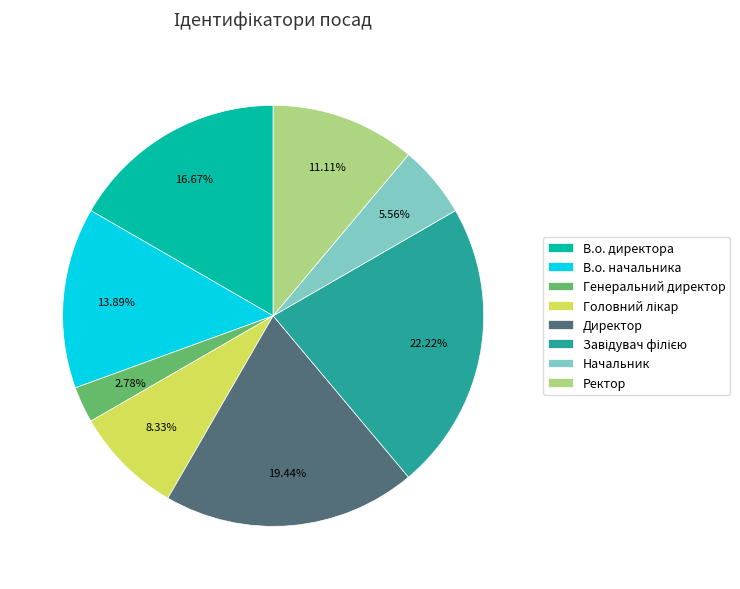

Does Генеральний директор account for over 50% of the chart?

No